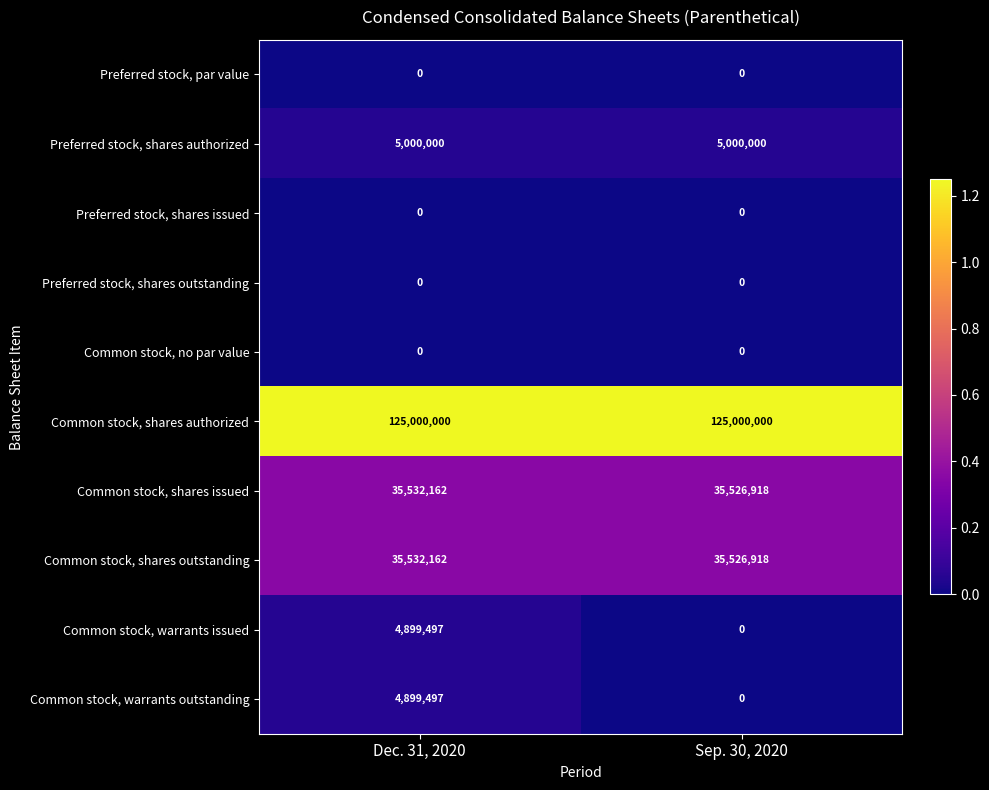

Reading left to right, transcribe all the data shown in this chart.

Preferred stock, par value: Dec. 31, 2020=0	Sep. 30, 2020=0
Preferred stock, shares authorized: Dec. 31, 2020=5000000	Sep. 30, 2020=5000000
Preferred stock, shares issued: Dec. 31, 2020=0	Sep. 30, 2020=0
Preferred stock, shares outstanding: Dec. 31, 2020=0	Sep. 30, 2020=0
Common stock, no par value: Dec. 31, 2020=0	Sep. 30, 2020=0
Common stock, shares authorized: Dec. 31, 2020=125000000	Sep. 30, 2020=125000000
Common stock, shares issued: Dec. 31, 2020=35532162	Sep. 30, 2020=35526918
Common stock, shares outstanding: Dec. 31, 2020=35532162	Sep. 30, 2020=35526918
Common stock, warrants issued: Dec. 31, 2020=4899497	Sep. 30, 2020=0
Common stock, warrants outstanding: Dec. 31, 2020=4899497	Sep. 30, 2020=0